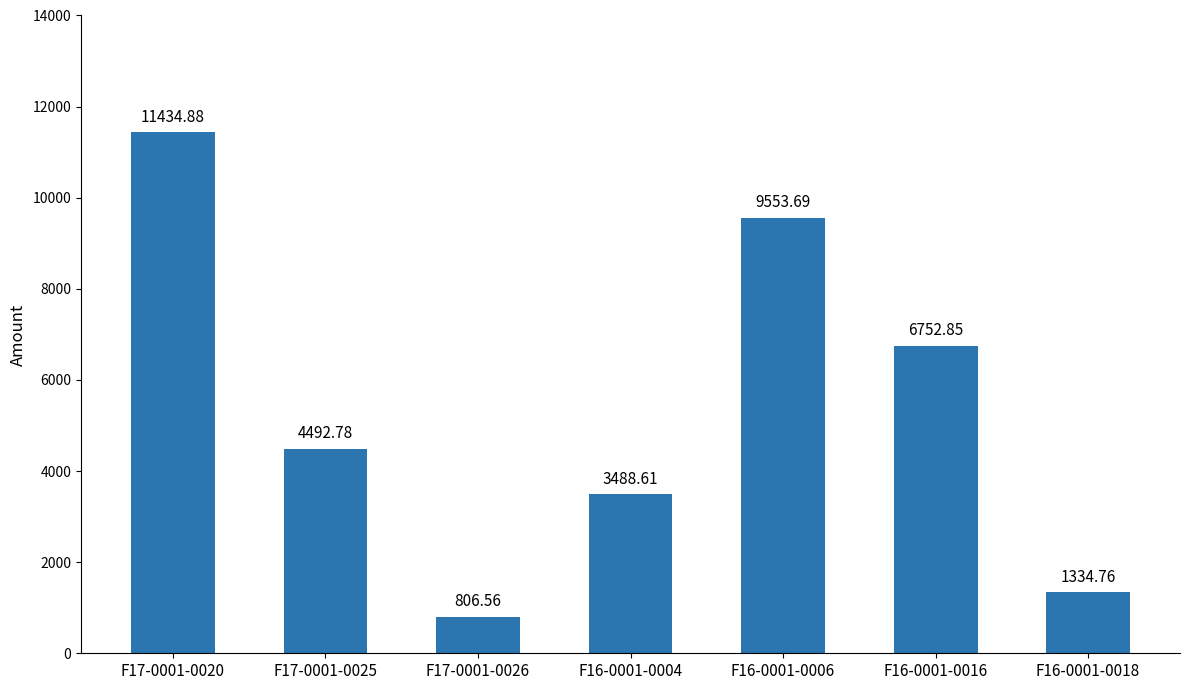

The chart shows a value of 11434.9 at F17-0001-0020. True or false?

True